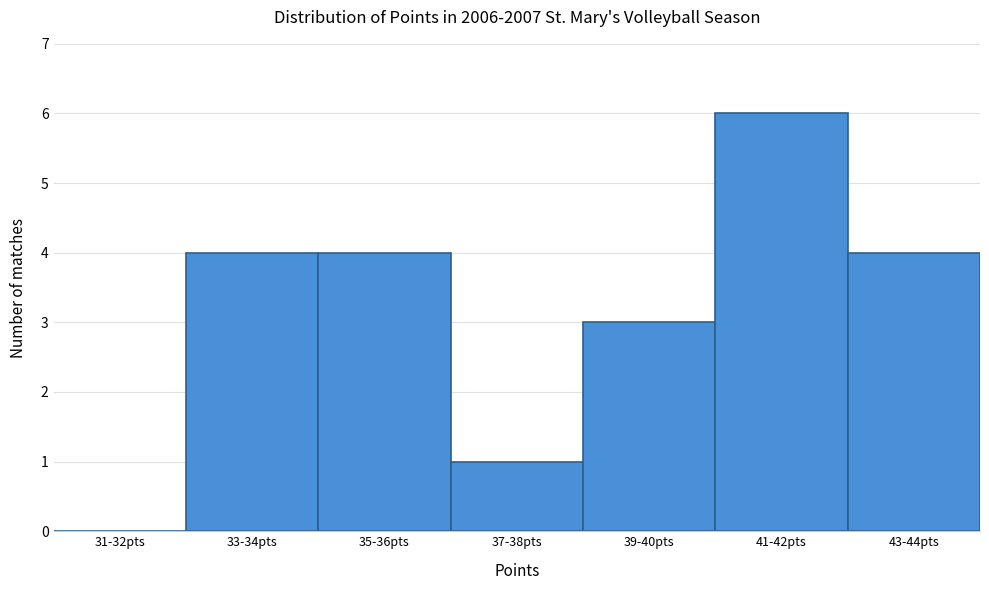

Reading left to right, transcribe all the data shown in this chart.

31-32pts=0	33-34pts=4	35-36pts=4	37-38pts=1	39-40pts=3	41-42pts=6	43-44pts=4